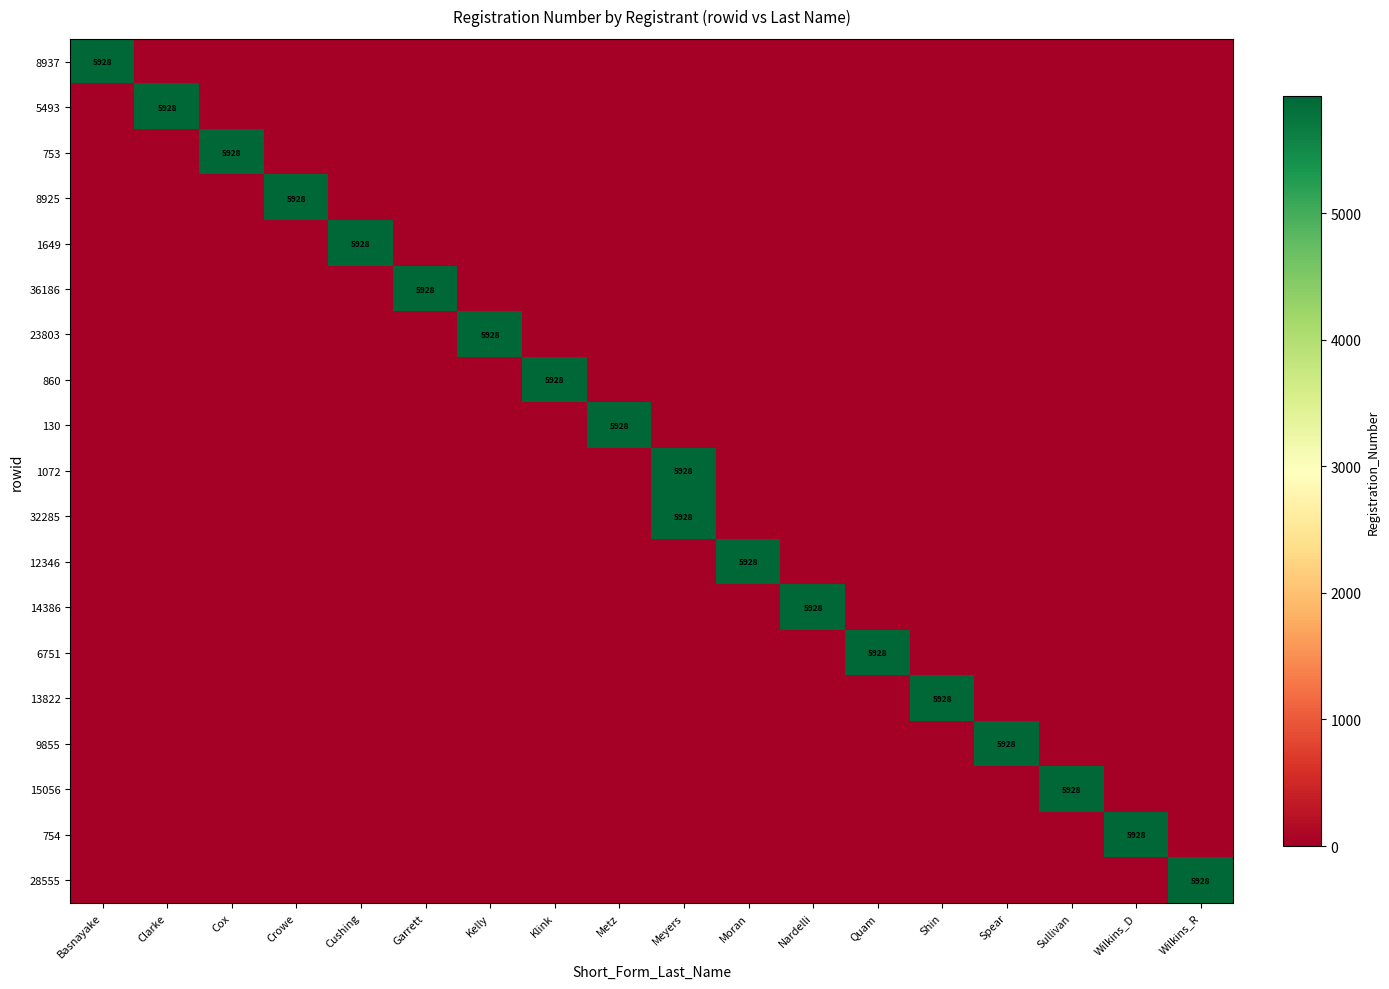

The value of 130 at Metz is 5928. True or false?

True